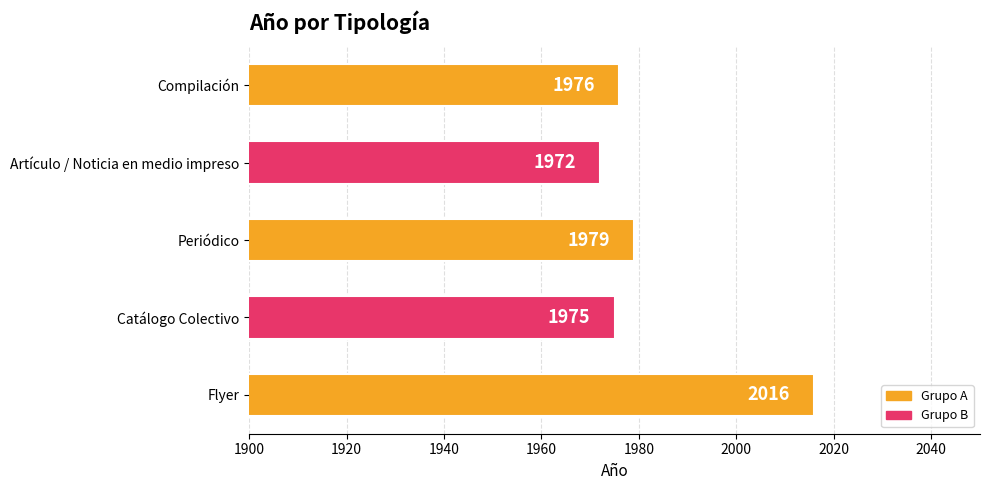

What is the difference between the maximum and minimum values?

44